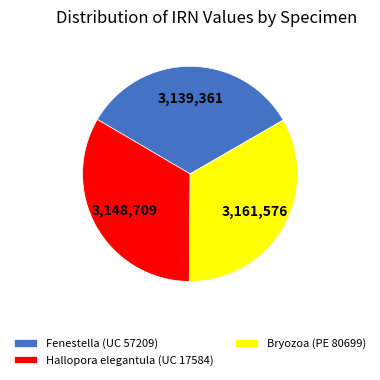

Combined, do Hallopora elegantula (UC 17584) and Fenestella (UC 57209) account for over 50%?

Yes